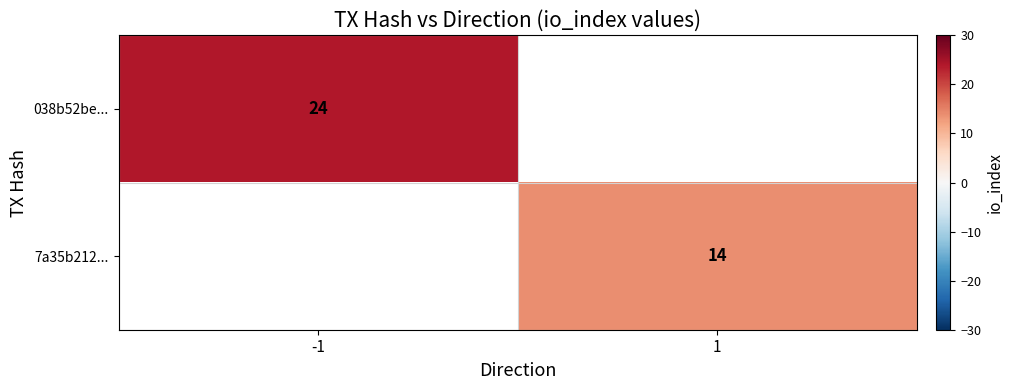

The 038b52be... series shows 24 at -1. True or false?

True